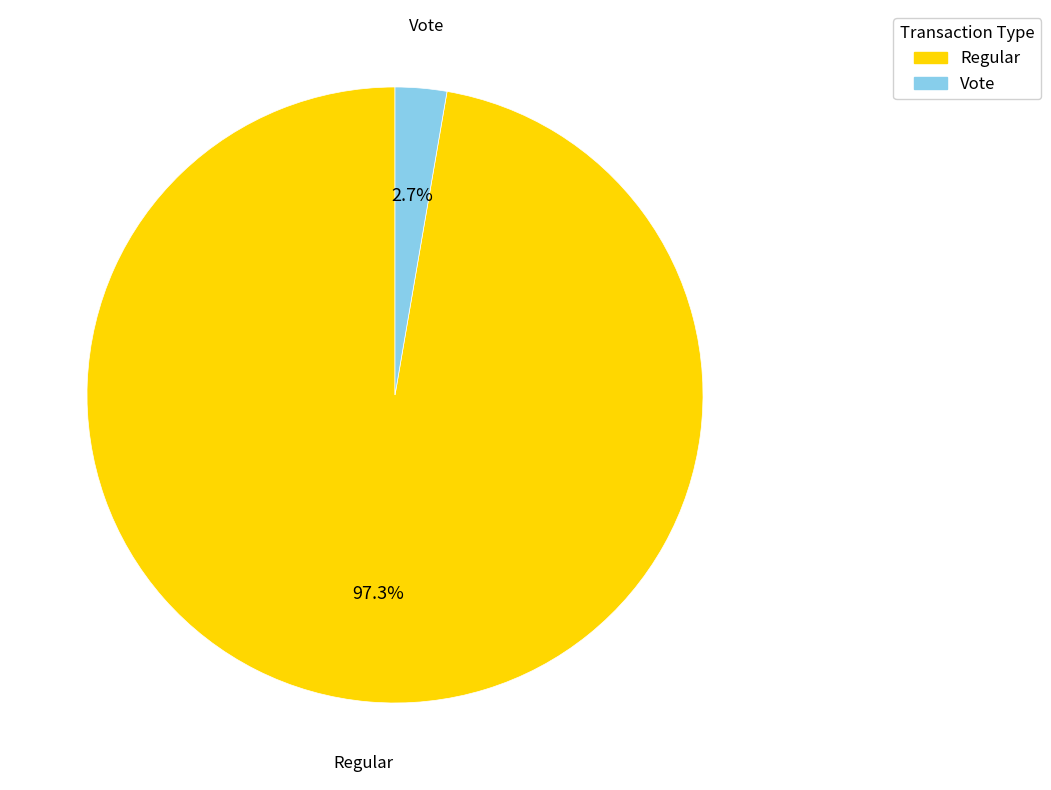

Combined, what portion of the pie is Regular and Vote?

100.0%